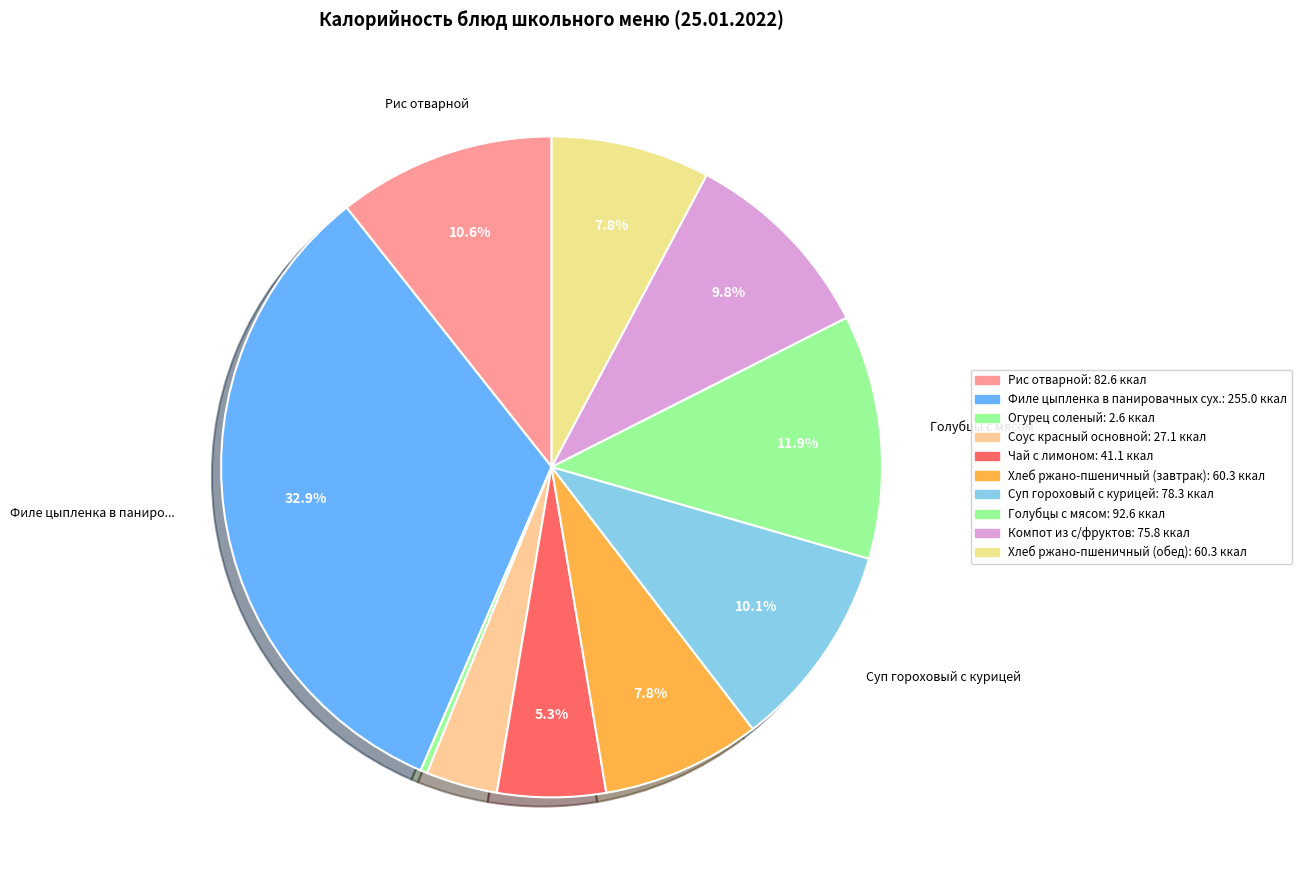

What portion of the pie excludes Хлеб ржано-пшеничный (завтрак)?

92.2%